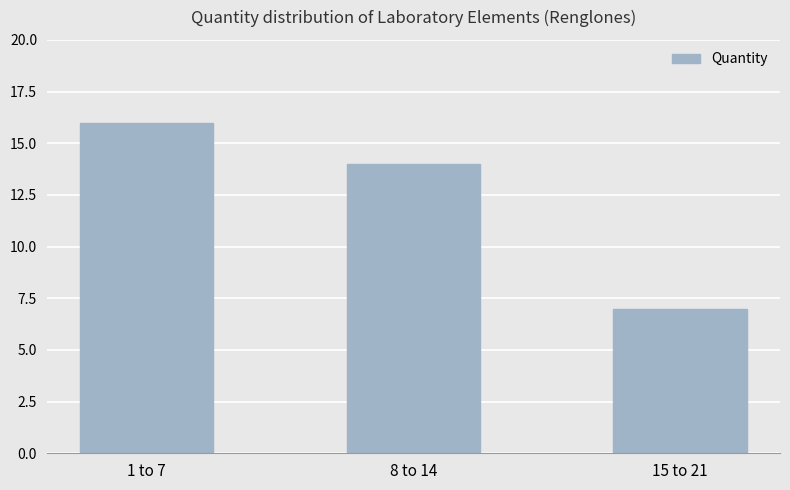

Between 15 to 21 and 8 to 14, which is larger?

8 to 14